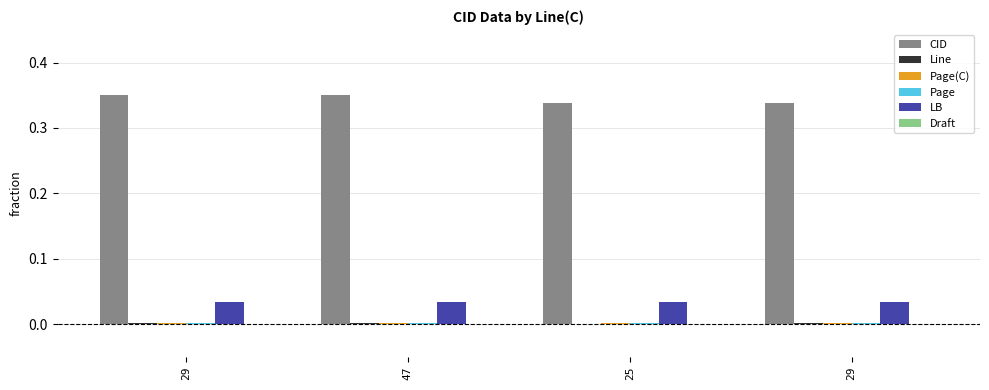

Where is Page nearest to the value 0?

47